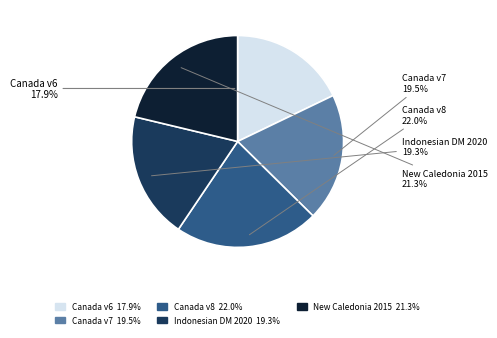

Which slice is the smallest?

Canada v6